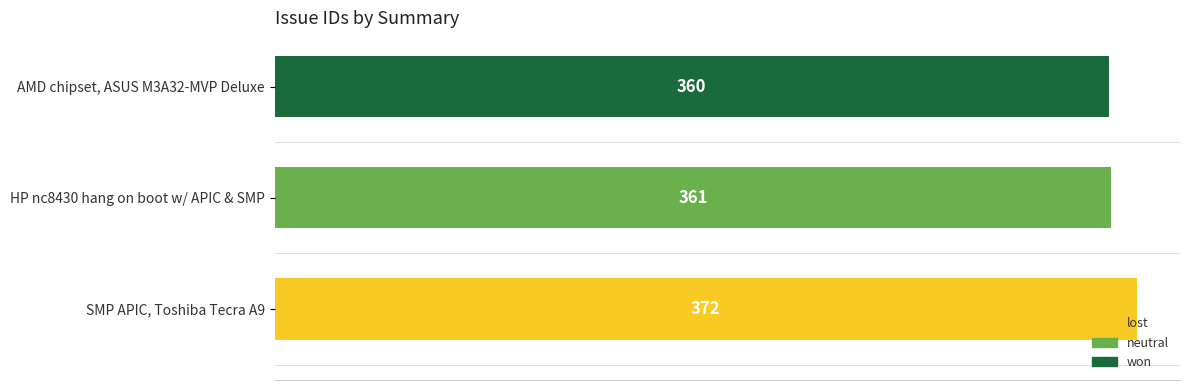

Reading top to bottom, list all the values displayed in this chart.

AMD chipset, ASUS M3A32-MVP Deluxe=360	HP nc8430 hang on boot w/ APIC & SMP=361	SMP APIC, Toshiba Tecra A9=372